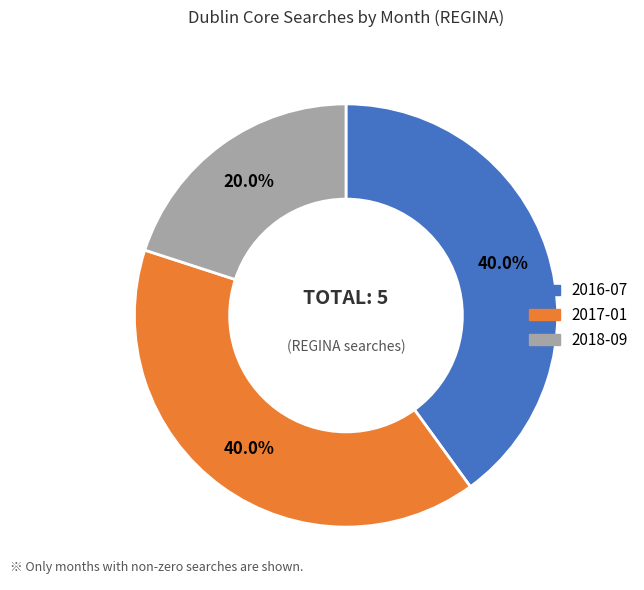

To the nearest percent, what is the difference between the largest and smallest slice percentages?

20%